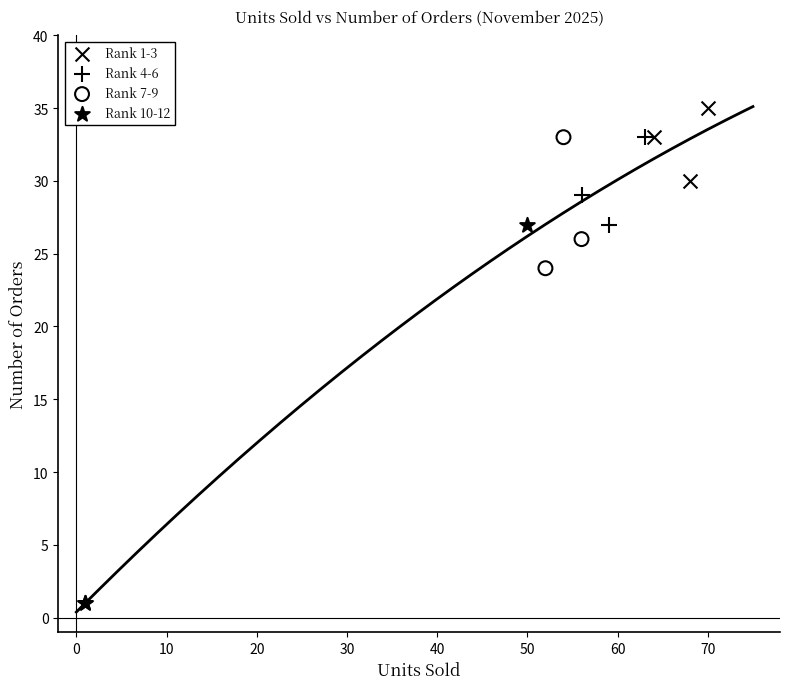

Which series has the widest spread of Y values?

Rank 10-12